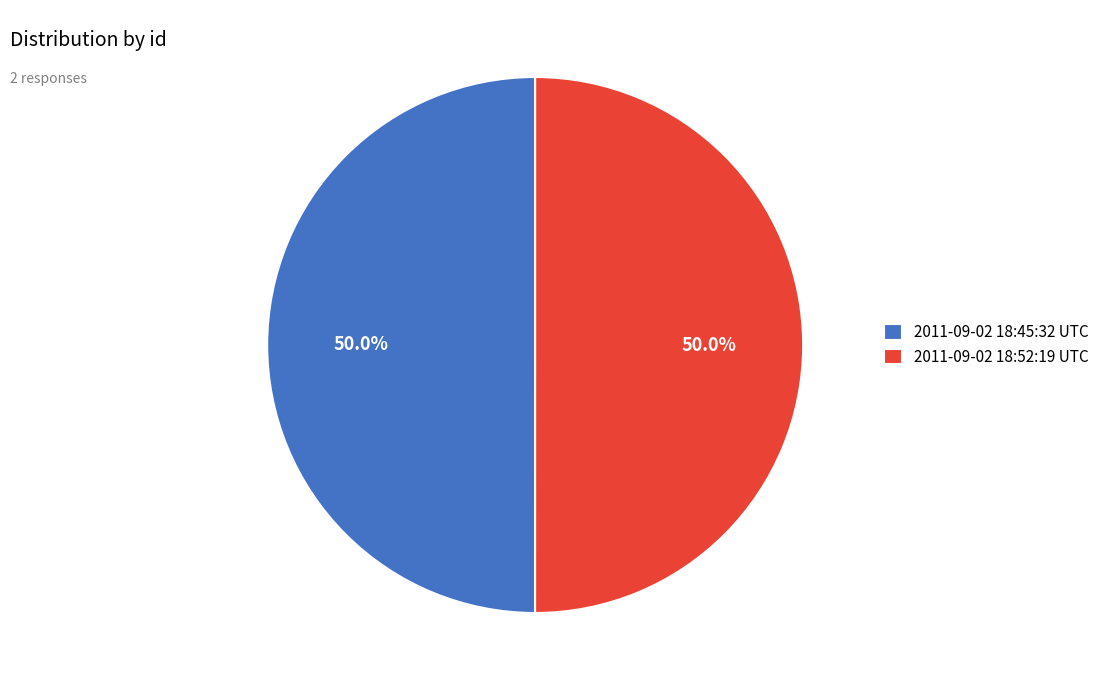

Is the sum of 2011-09-02 18:45:32 UTC and 2011-09-02 18:52:19 UTC greater than half?

Yes